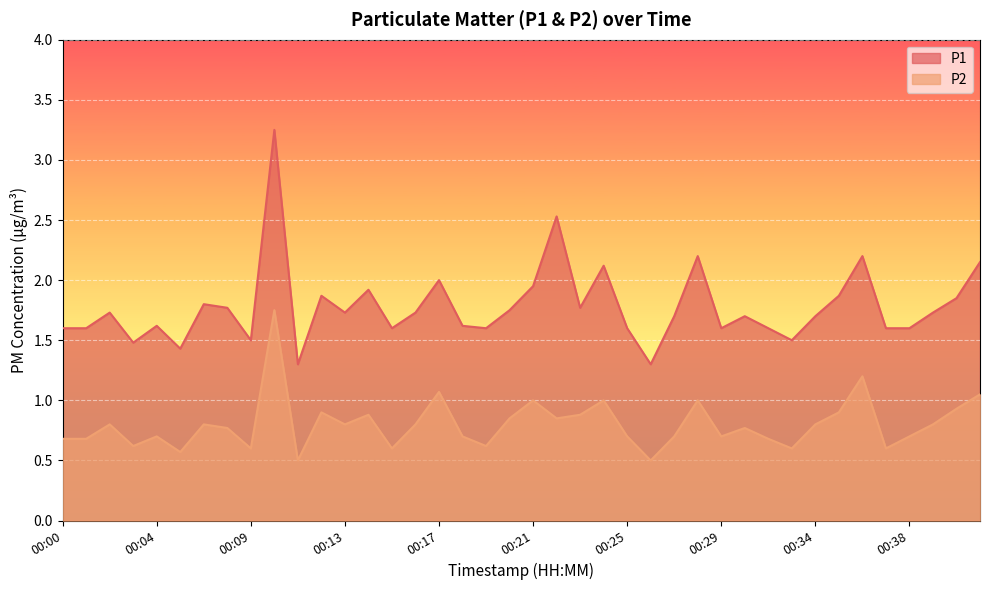

How many distinct data groups are displayed?

2